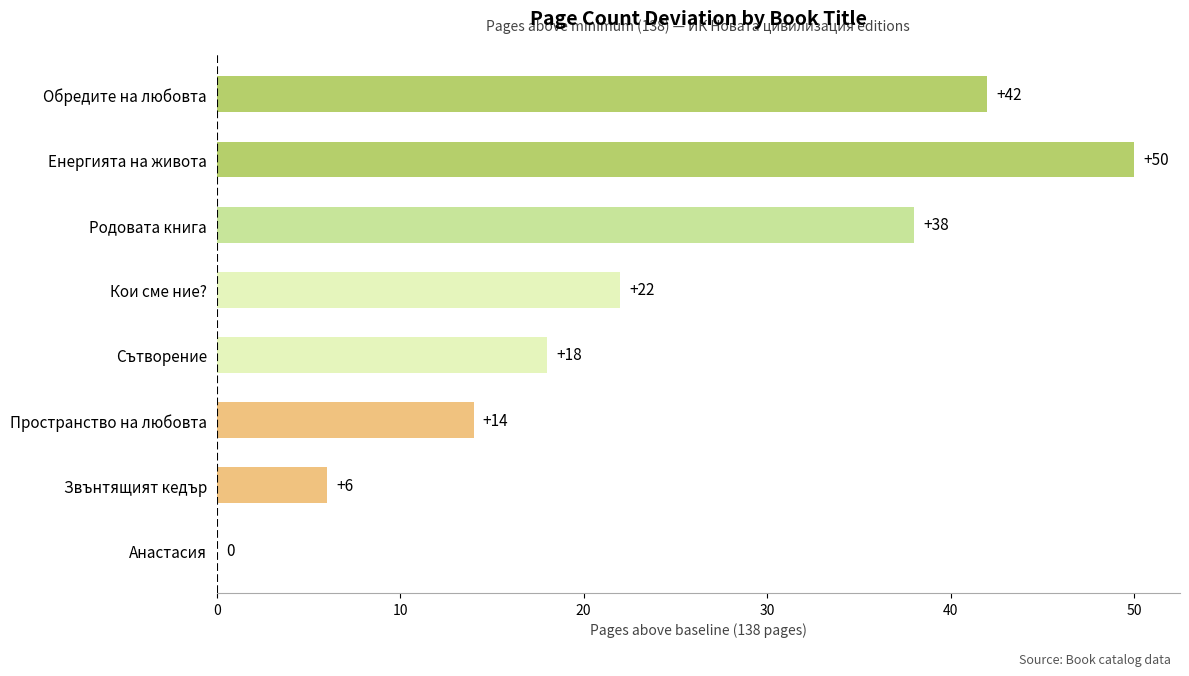

True or false: the data shows 42 at Обредите на любовта.

True